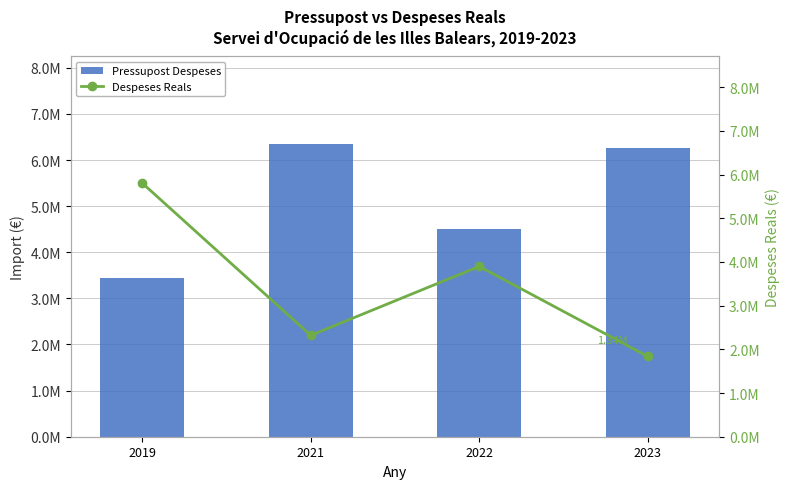

What is the sum of the Pressupost Despeses values at 2019 and 2023?

9711128.0